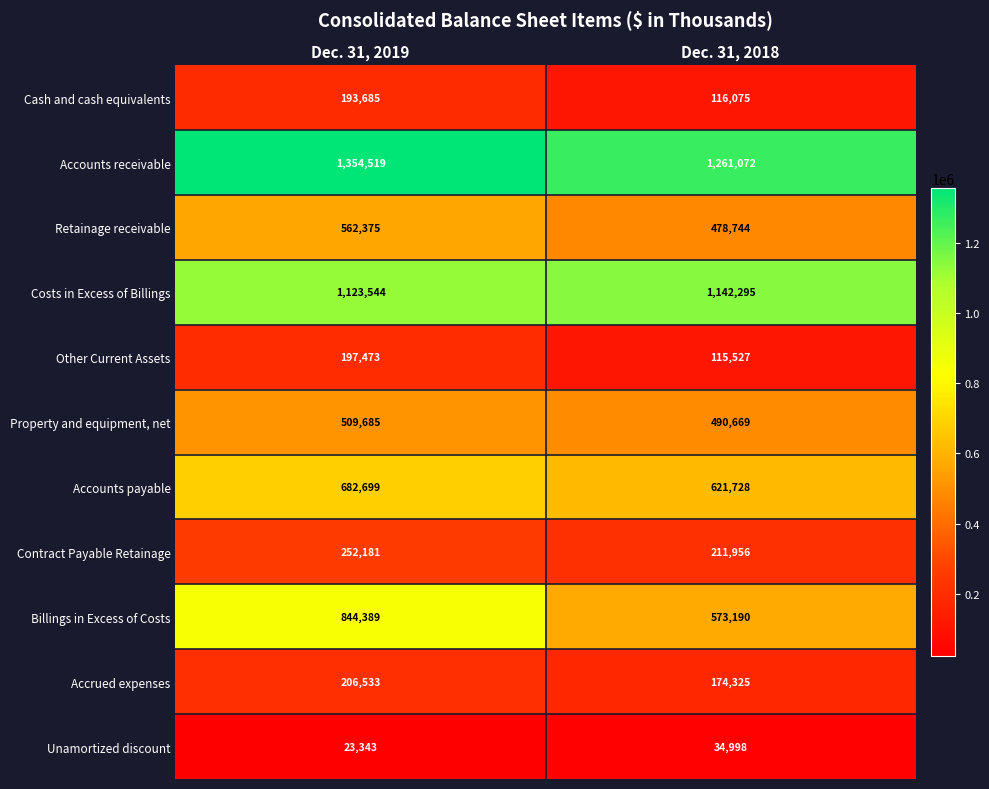

Reading left to right, what are all the values shown in this chart?

Cash and cash equivalents: 193685	116075
Accounts receivable: 1354519	1261072
Retainage receivable: 562375	478744
Costs in Excess of Billings: 1123544	1142295
Other Current Assets: 197473	115527
Property and equipment, net: 509685	490669
Accounts payable: 682699	621728
Contract Payable Retainage: 252181	211956
Billings in Excess of Costs: 844389	573190
Accrued expenses: 206533	174325
Unamortized discount: 23343	34998